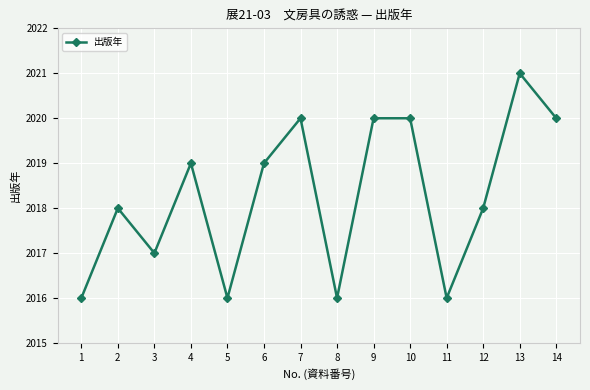

What is the value of the 2nd point from the left?

2018